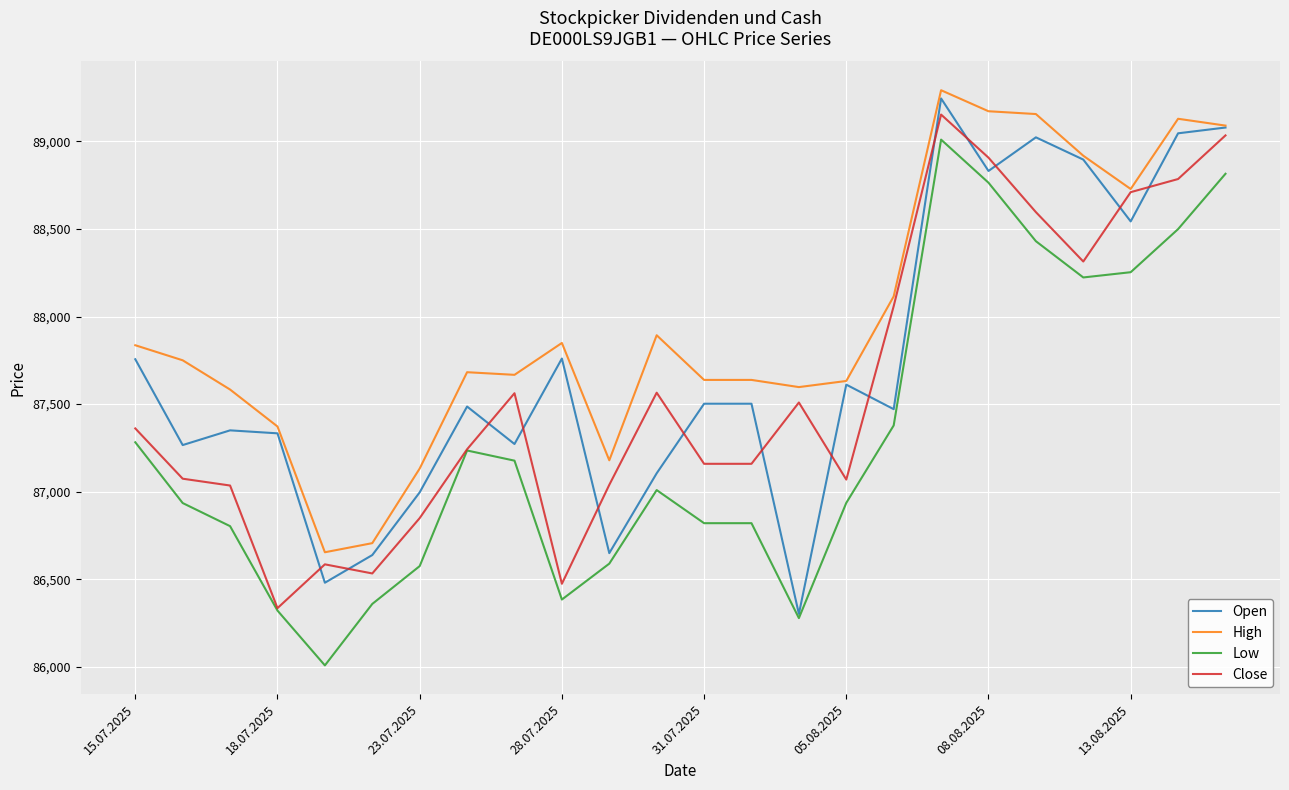

List the series in order of their overall mean, highest first.

High, Open, Close, Low